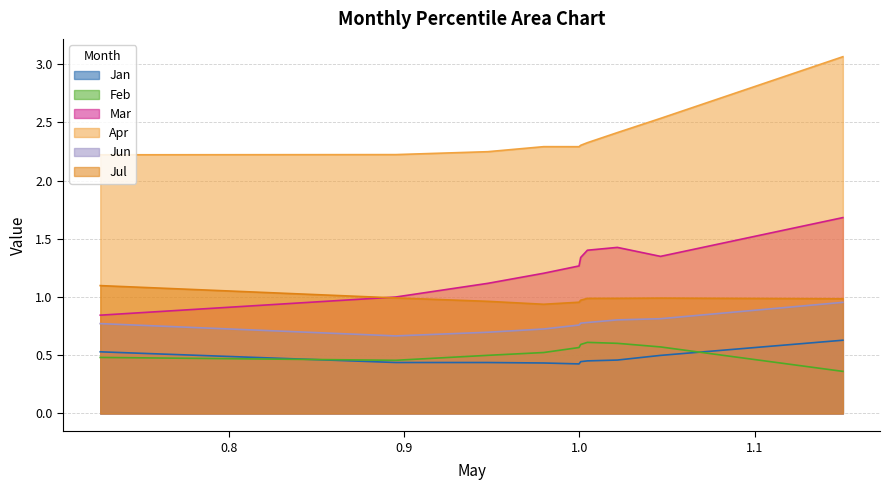

Which series has the largest range (max minus min)?

Apr